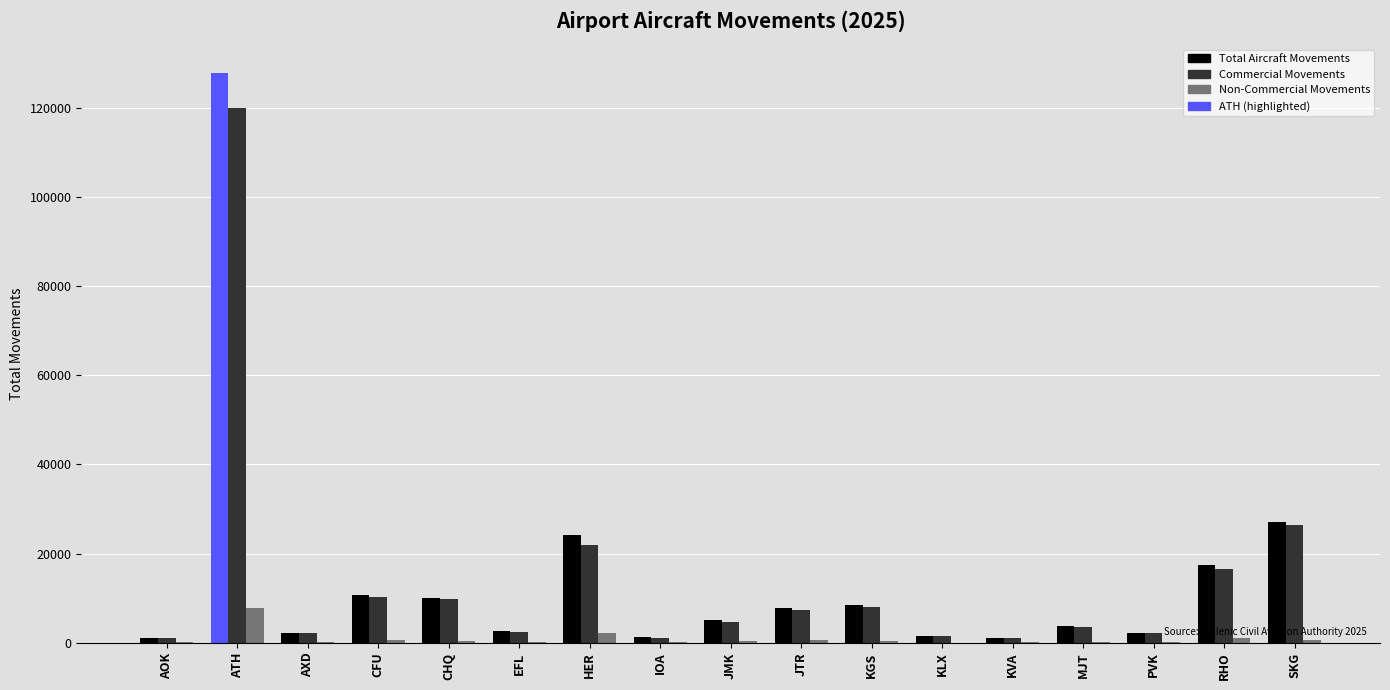

Between HER and KVA, which series saw the biggest shift?

Total Aircraft Movements